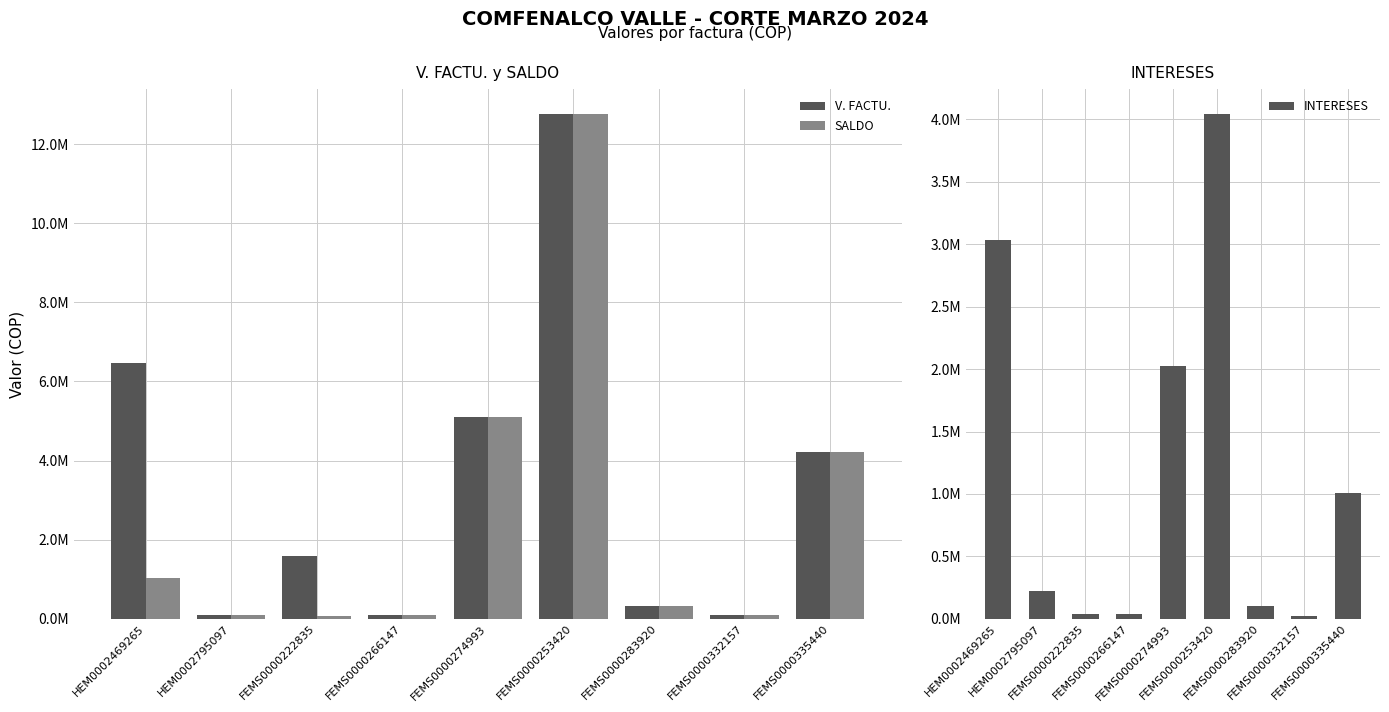

Where is SALDO nearest to the value 6415601?

FEMS0000274993